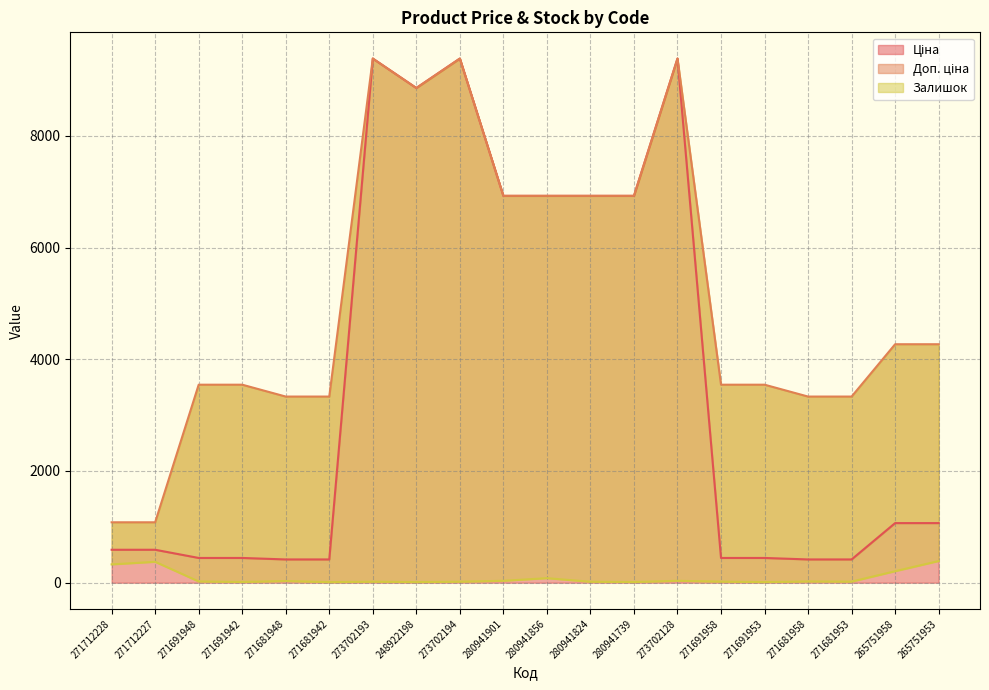

How many interior local peaks does the Залишок series have?

6